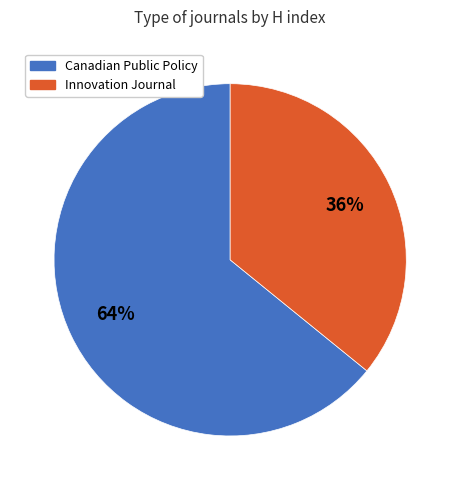

Does Canadian Public Policy account for over 50% of the chart?

Yes